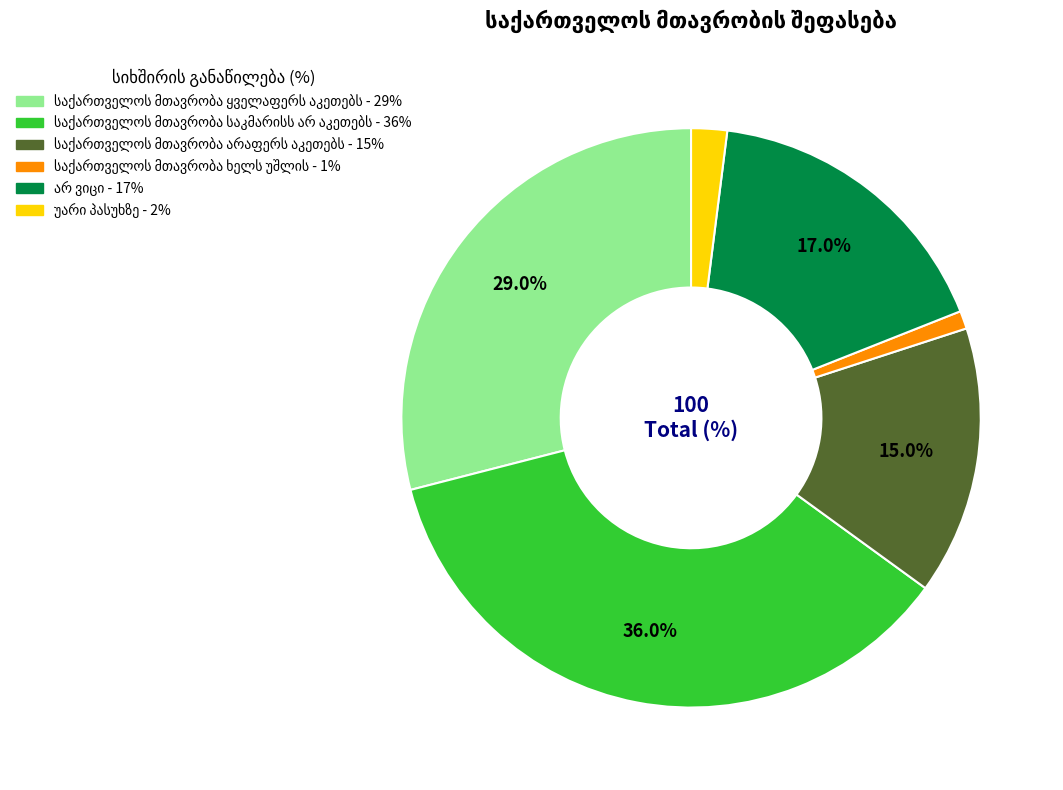

Is there a majority slice in this chart?

No